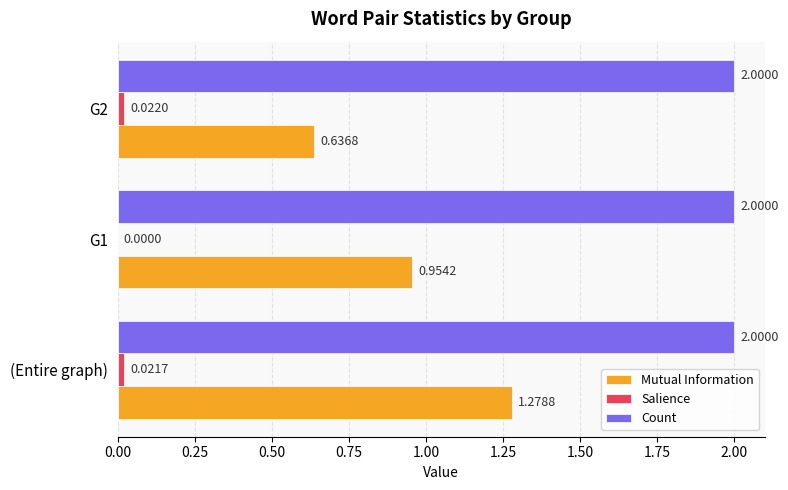

Which series has the largest total across all categories?

Count